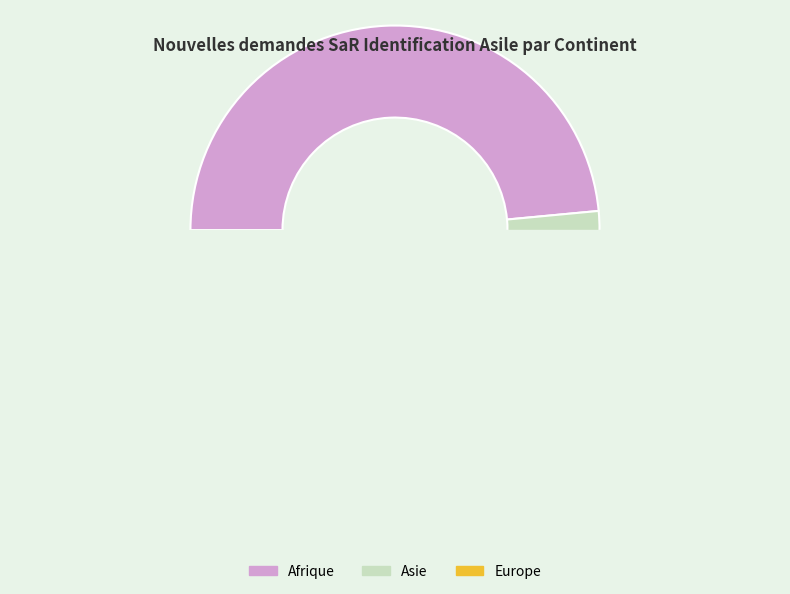

What is the largest slice in the pie chart?

Afrique